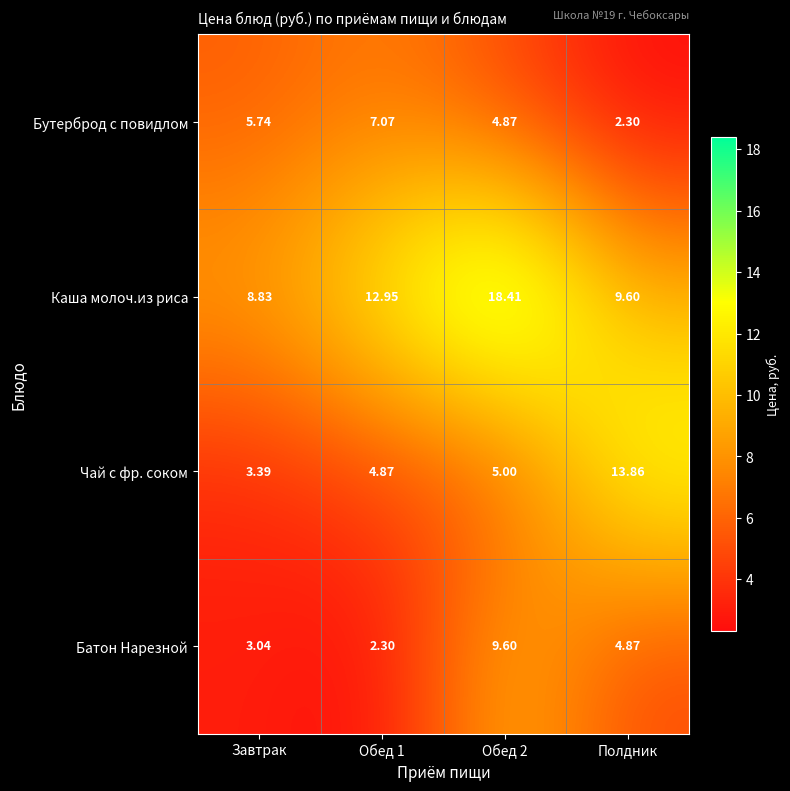

At Обед 1, list the series in order from smallest to largest.

Батон Нарезной, Чай с фр. соком, Бутерброд с повидлом, Каша молоч.из риса